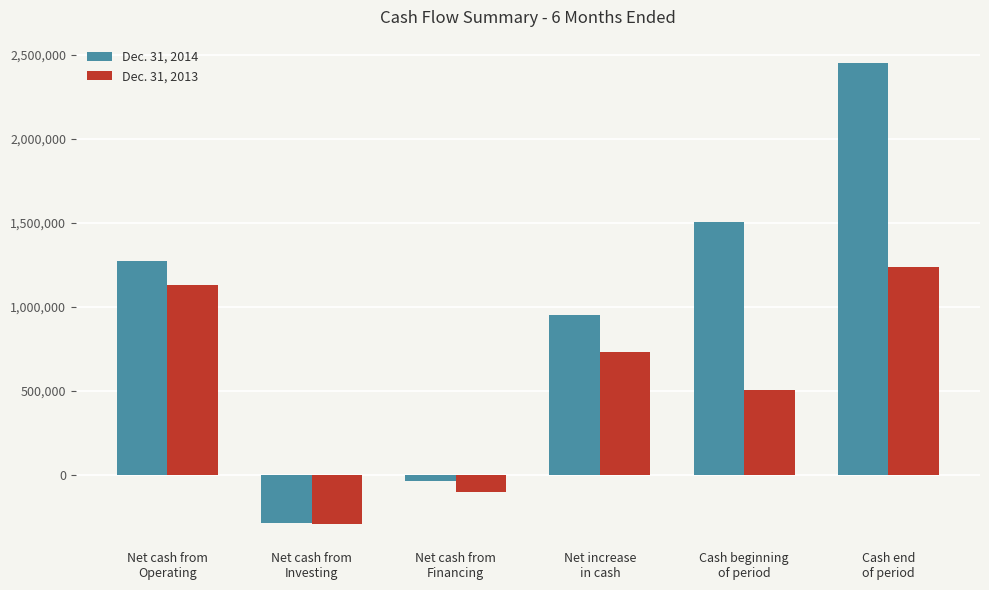

Which series has the widest spread of values?

Dec. 31, 2014